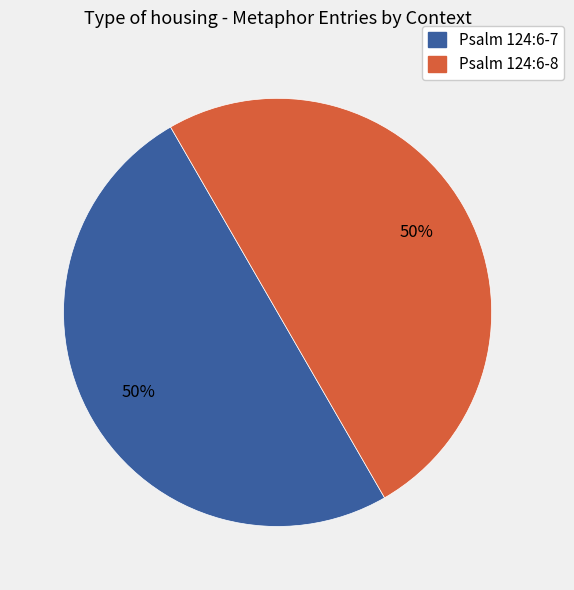

True or false: Psalm 124:6-7 accounts for 62% of the total.

False